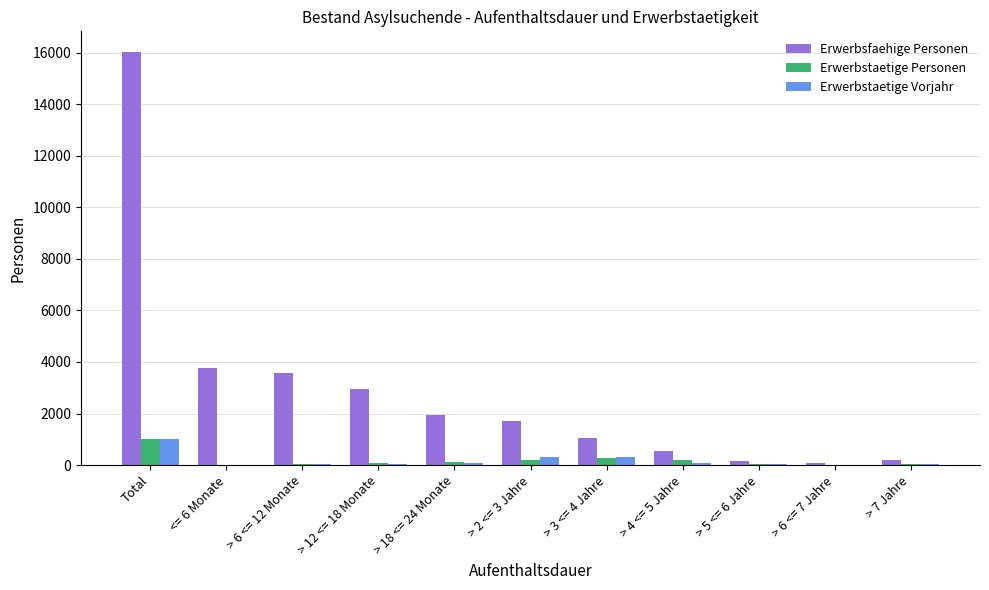

Which series changed the most between > 18 <= 24 Monate and > 7 Jahre?

Erwerbsfaehige Personen